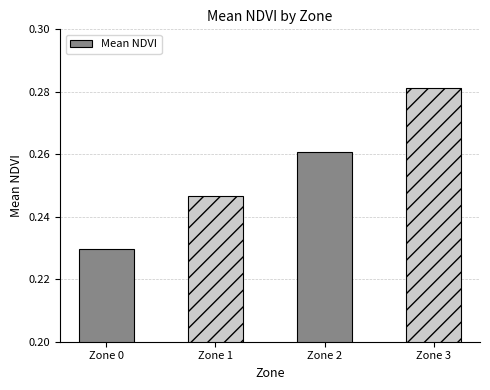

Count the number of categories in the chart.

4